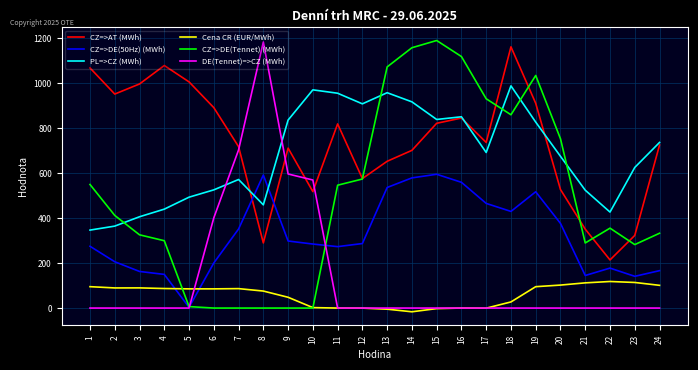

What is the difference between the maximum and second lowest values in the DE(Tennet)=>CZ (MWh) series?

1182.5